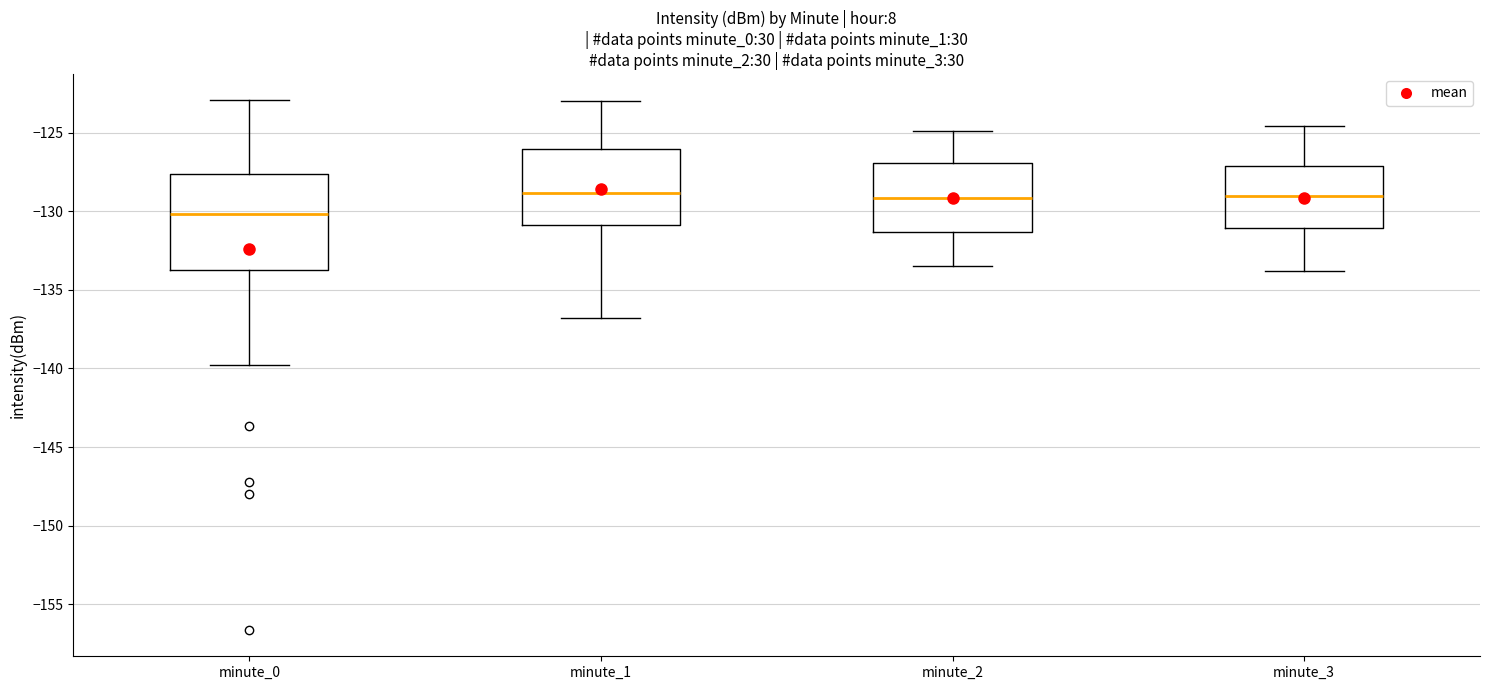

Reading left to right, transcribe this box plot: for each box, give where its median line is, the range the box spans, and where its two whiskers end, as read against the y-axis. The values are not printed on the chart, so give them approximately, as read against the axis.

minute_0: median -130.0, box -133.5 to -127.5, whiskers -140.0 to -123.0
minute_1: median -129.0, box -131.0 to -126.0, whiskers -137.0 to -123.0
minute_2: median -129.0, box -131.5 to -127.0, whiskers -133.5 to -125.0
minute_3: median -129.0, box -131.0 to -127.0, whiskers -134.0 to -124.5